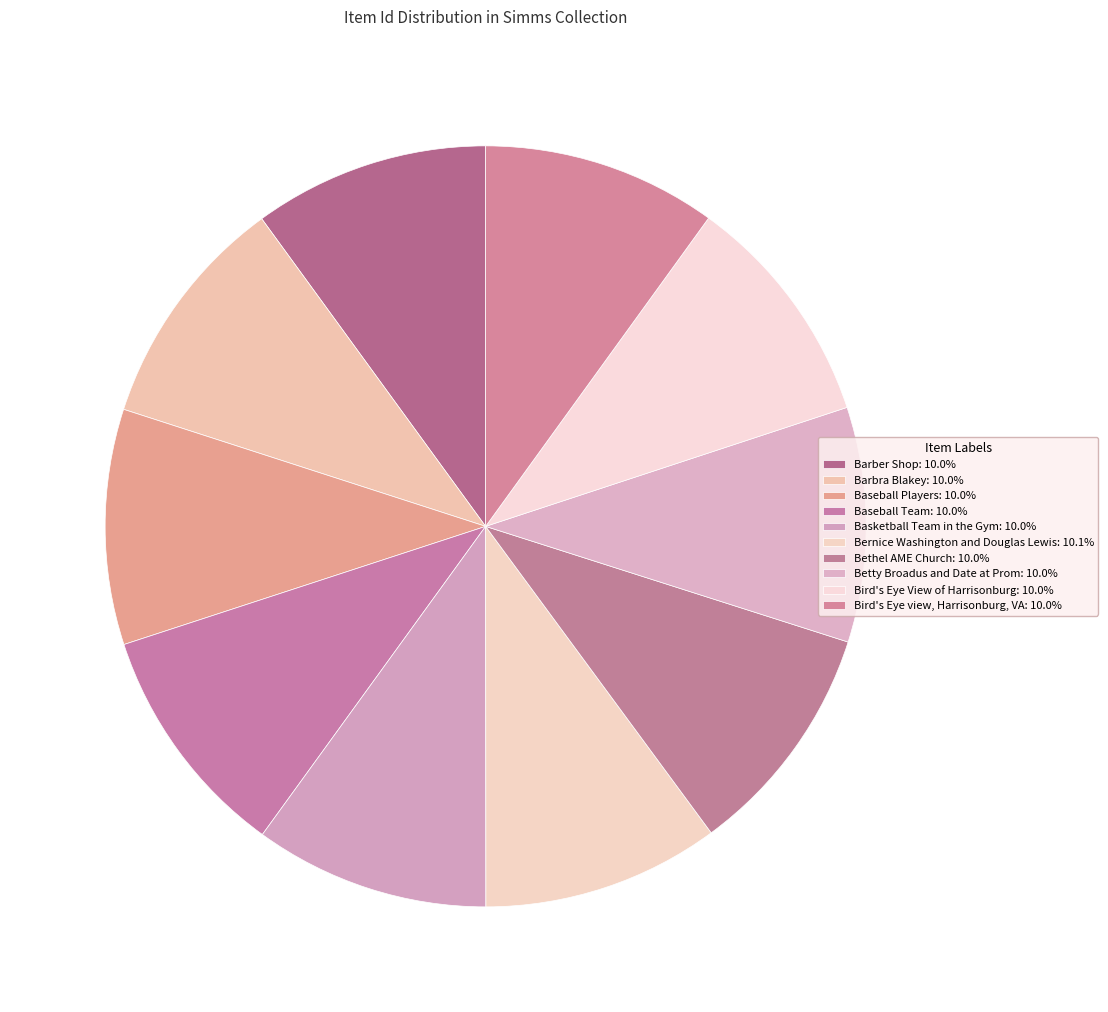

What is the largest slice in the pie chart?

Bernice Washington and Douglas Lewis